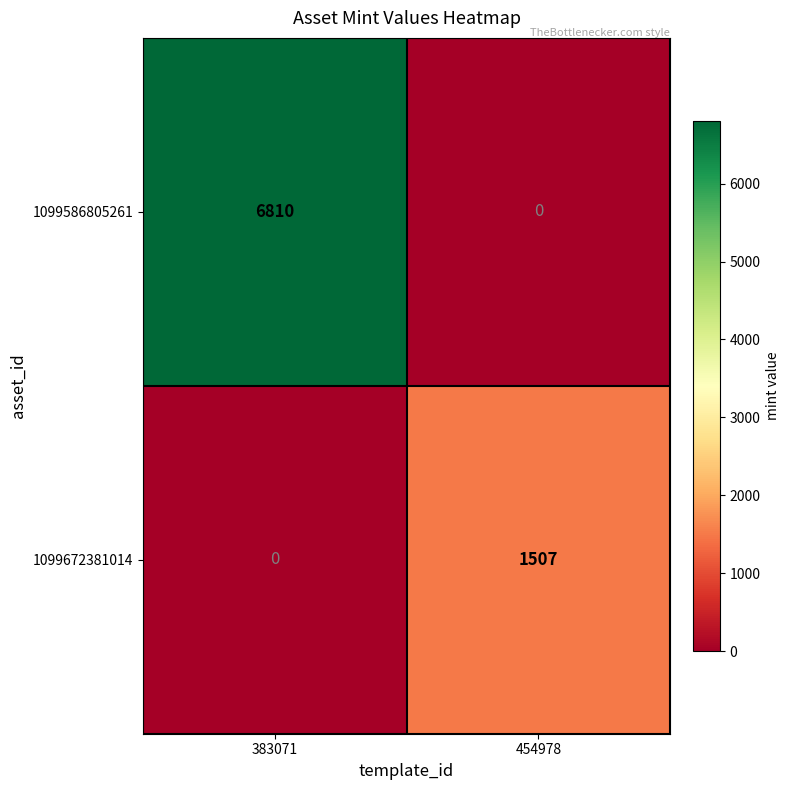

What is the difference between the highest and lowest values at 454978?

1507